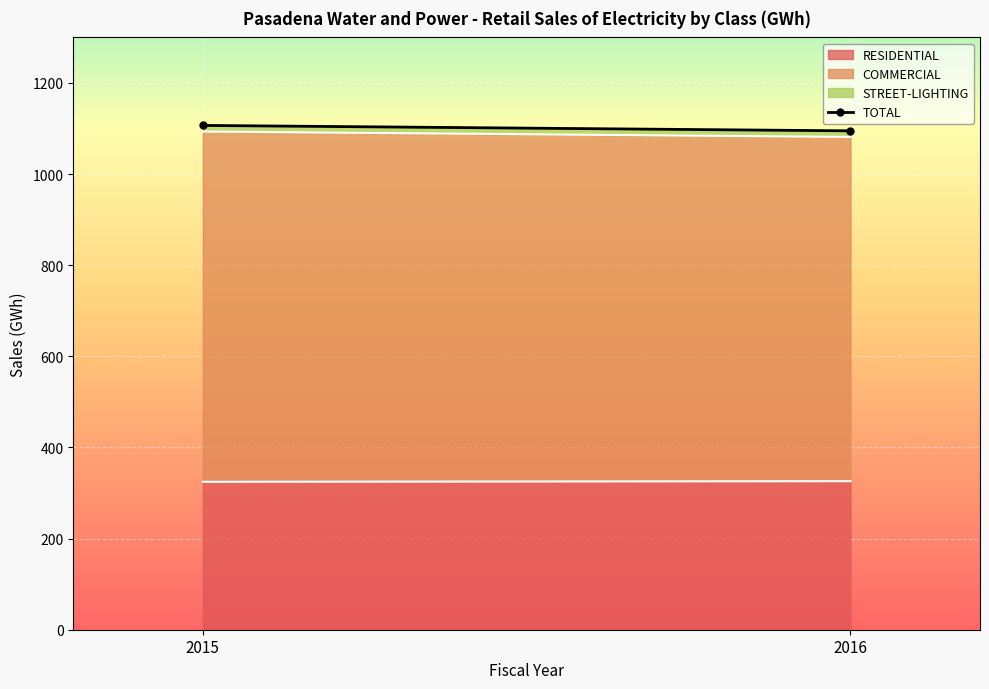

Which series has the largest total across all categories?

TOTAL